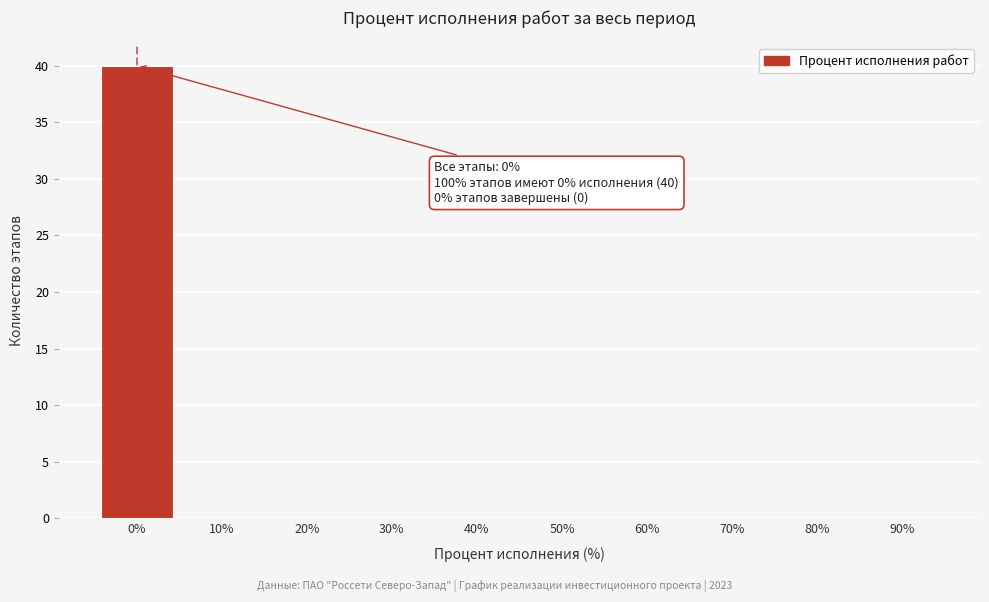

Reading left to right, extract all data points from this chart.

0%=40	10%=0	20%=0	30%=0	40%=0	50%=0	60%=0	70%=0	80%=0	90%=0